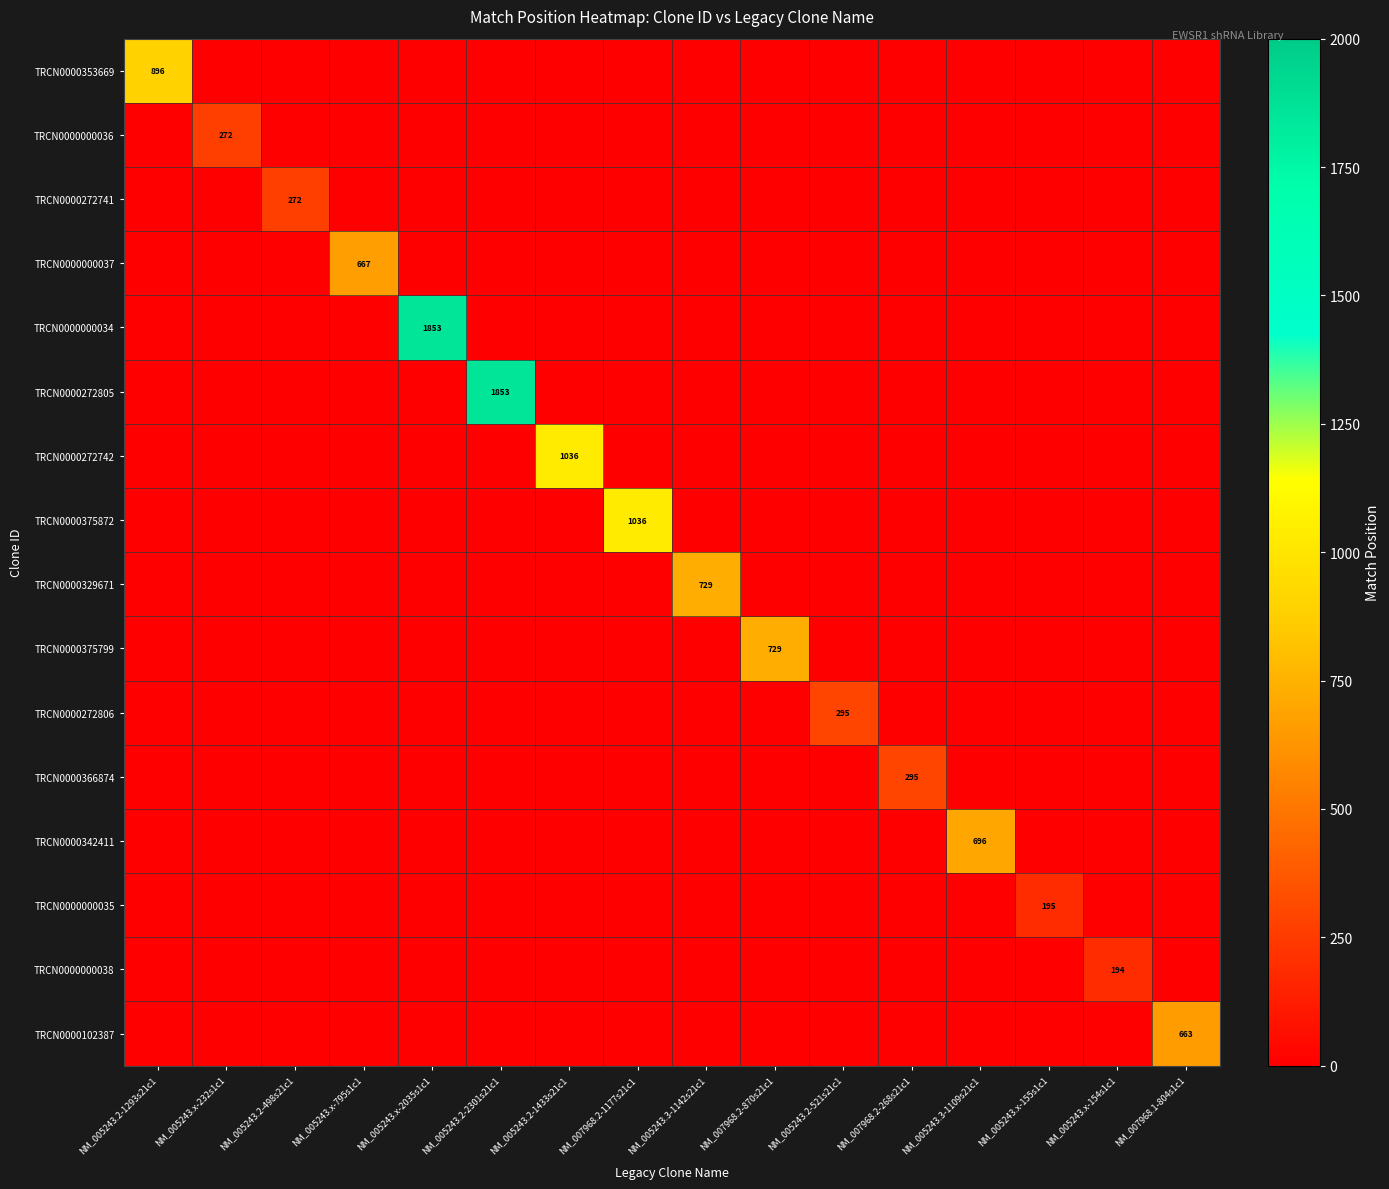

What is the difference between the highest and lowest values at NM_005243.x-795s1c1?

667